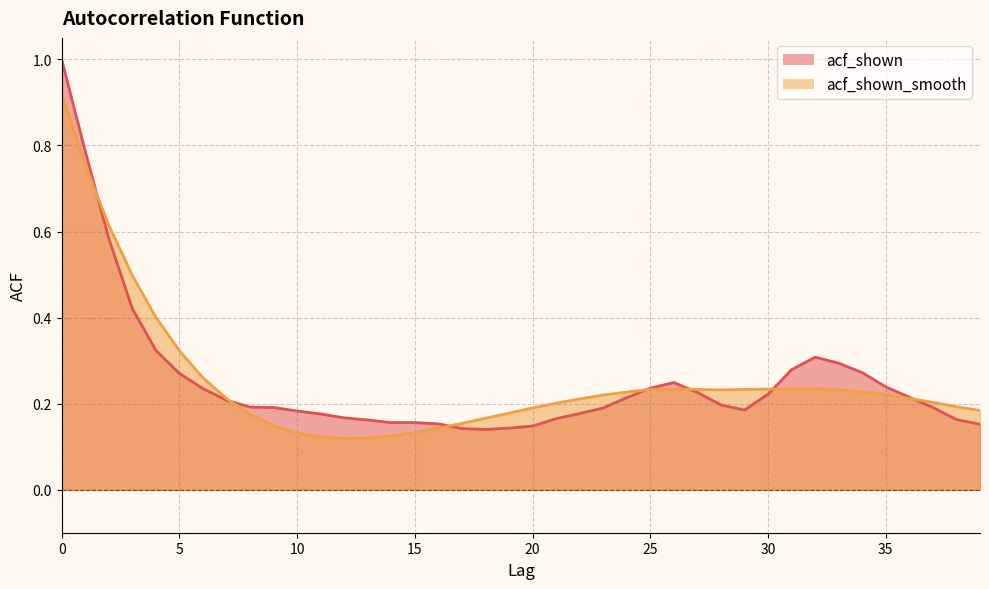

Is it true that acf_shown equals 0.2 at 24?

True